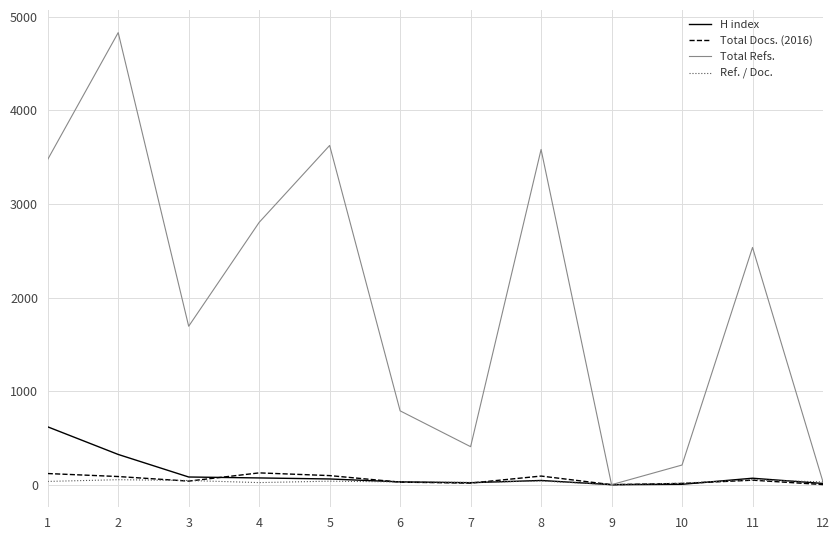

Which series changed the most between 1 and 2?

Total Refs.